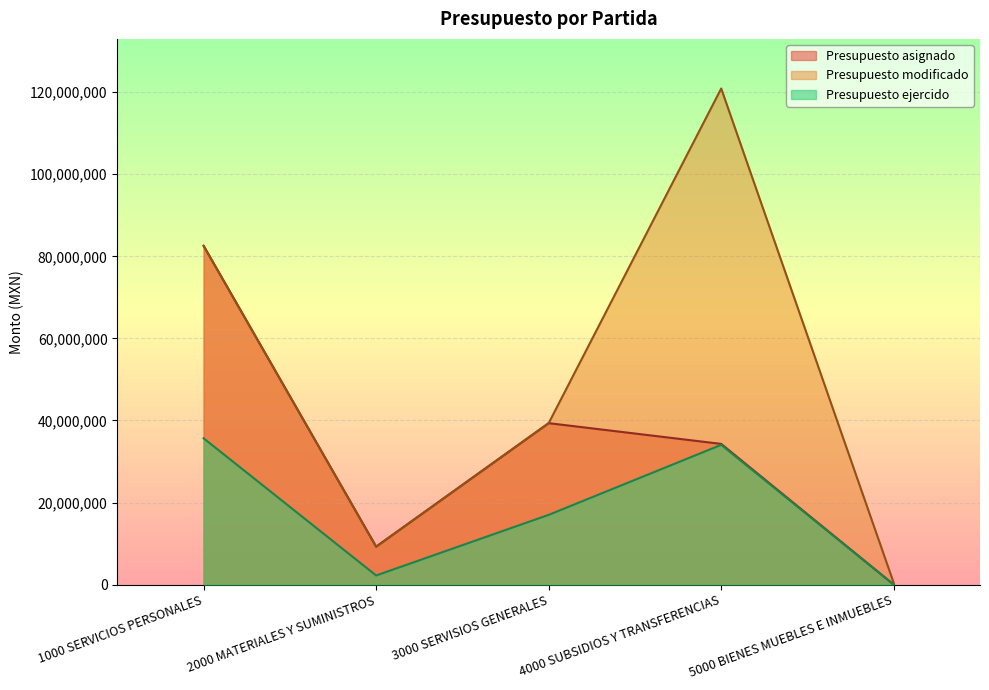

At which category does Presupuesto ejercido reach its first local peak?

4000 SUBSIDIOS Y TRANSFERENCIAS